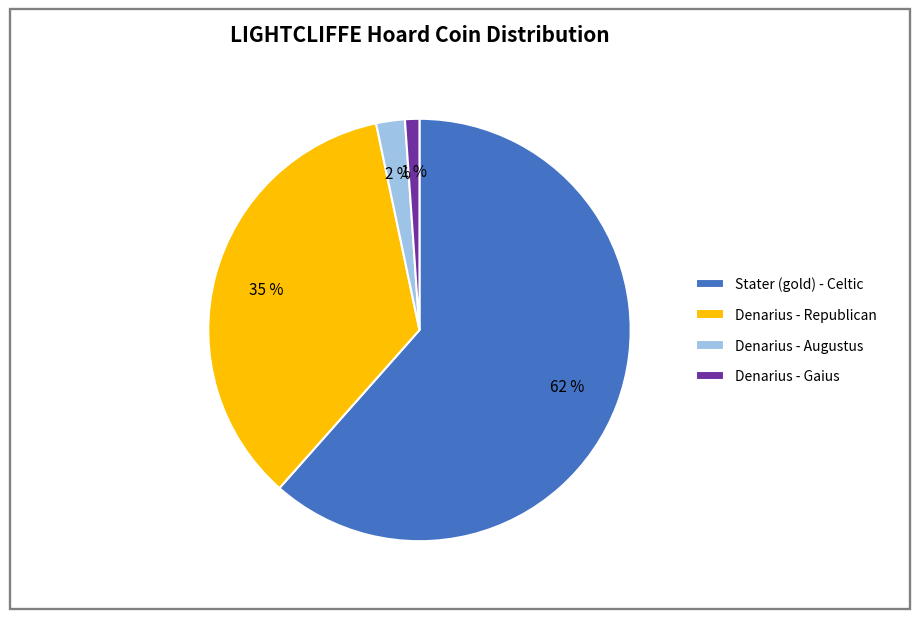

The Denarius - Republican slice represents 35% of the pie. True or false?

True